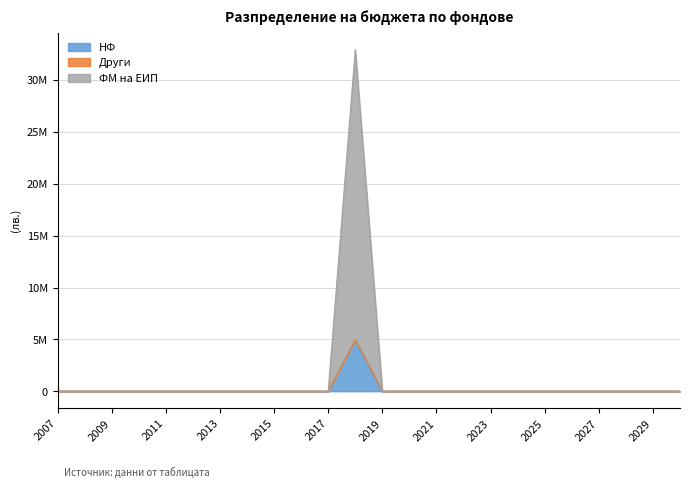

True or false: ФМ на ЕИП and НФ intersect in this chart.

False